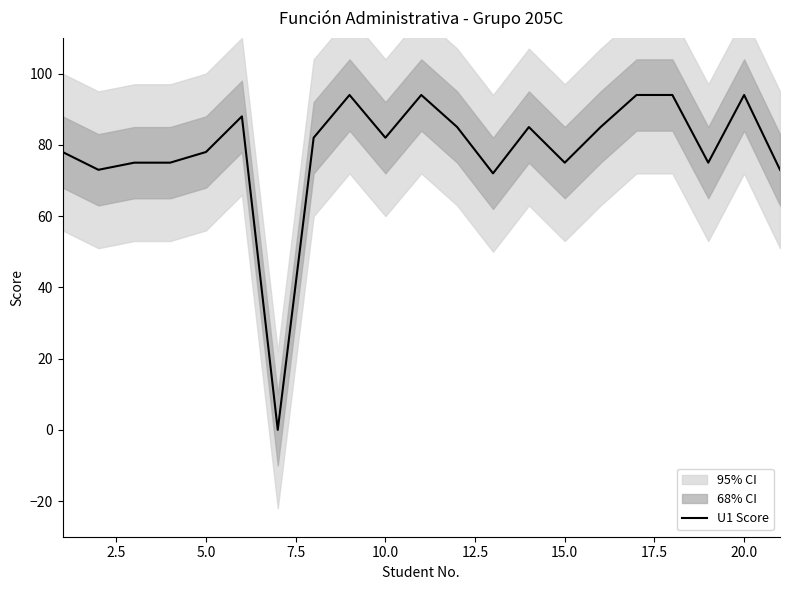

Is it true that U1 Score equals 75 at 15.0?

True